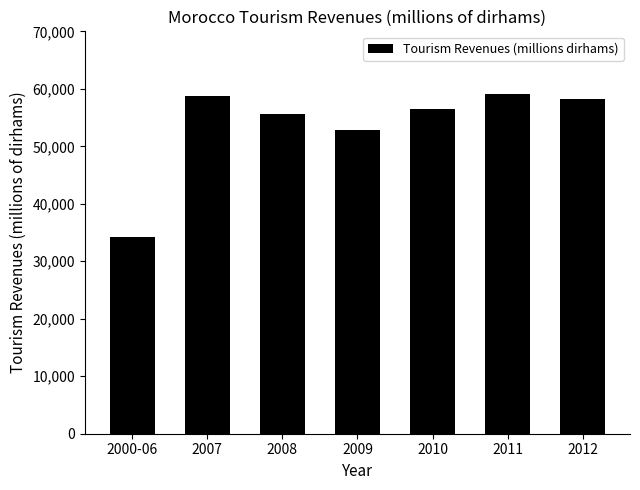

Does the chart contain stacked bars?

No